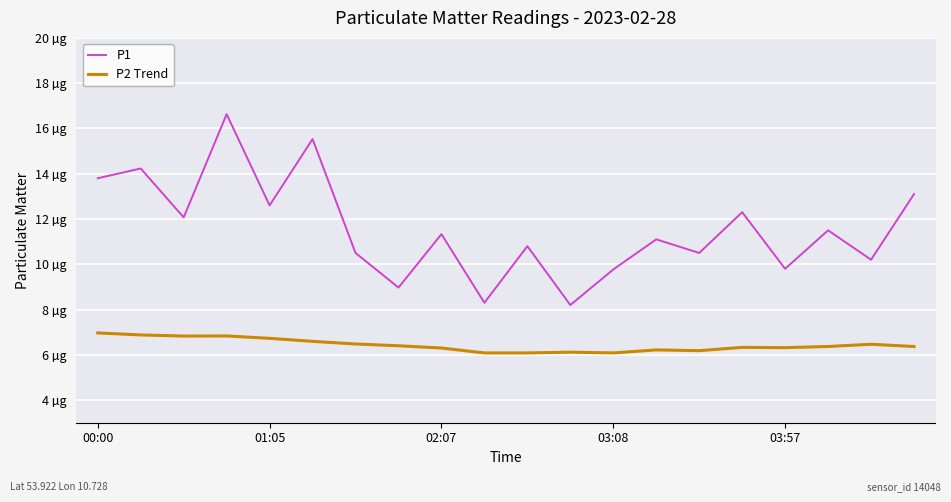

What are all the series names shown in the legend?

P1, P2 Trend